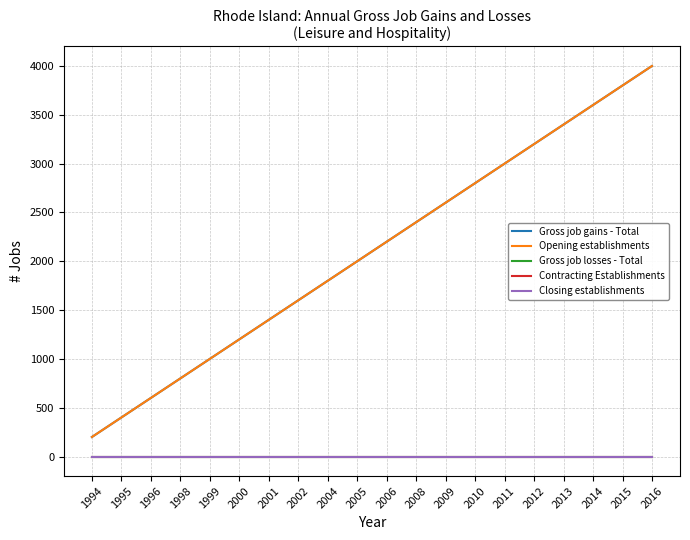

Reading right to left, extract all data points from this chart.

Gross job gains - Total: 2016=4000	2015=3800	2014=3600	2013=3400	2012=3200	2011=3000	2010=2800	2009=2600	2008=2400	2006=2200	2005=2000	2004=1800	2002=1600	2001=1400	2000=1200	1999=1000	1998=800	1996=600	1995=400	1994=200
Opening establishments: 2016=4000	2015=3800	2014=3600	2013=3400	2012=3200	2011=3000	2010=2800	2009=2600	2008=2400	2006=2200	2005=2000	2004=1800	2002=1600	2001=1400	2000=1200	1999=1000	1998=800	1996=600	1995=400	1994=200
Gross job losses - Total: 2016=0	2015=0	2014=0	2013=0	2012=0	2011=0	2010=0	2009=0	2008=0	2006=0	2005=0	2004=0	2002=0	2001=0	2000=0	1999=0	1998=0	1996=0	1995=0	1994=0
Contracting Establishments: 2016=0	2015=0	2014=0	2013=0	2012=0	2011=0	2010=0	2009=0	2008=0	2006=0	2005=0	2004=0	2002=0	2001=0	2000=0	1999=0	1998=0	1996=0	1995=0	1994=0
Closing establishments: 2016=0	2015=0	2014=0	2013=0	2012=0	2011=0	2010=0	2009=0	2008=0	2006=0	2005=0	2004=0	2002=0	2001=0	2000=0	1999=0	1998=0	1996=0	1995=0	1994=0